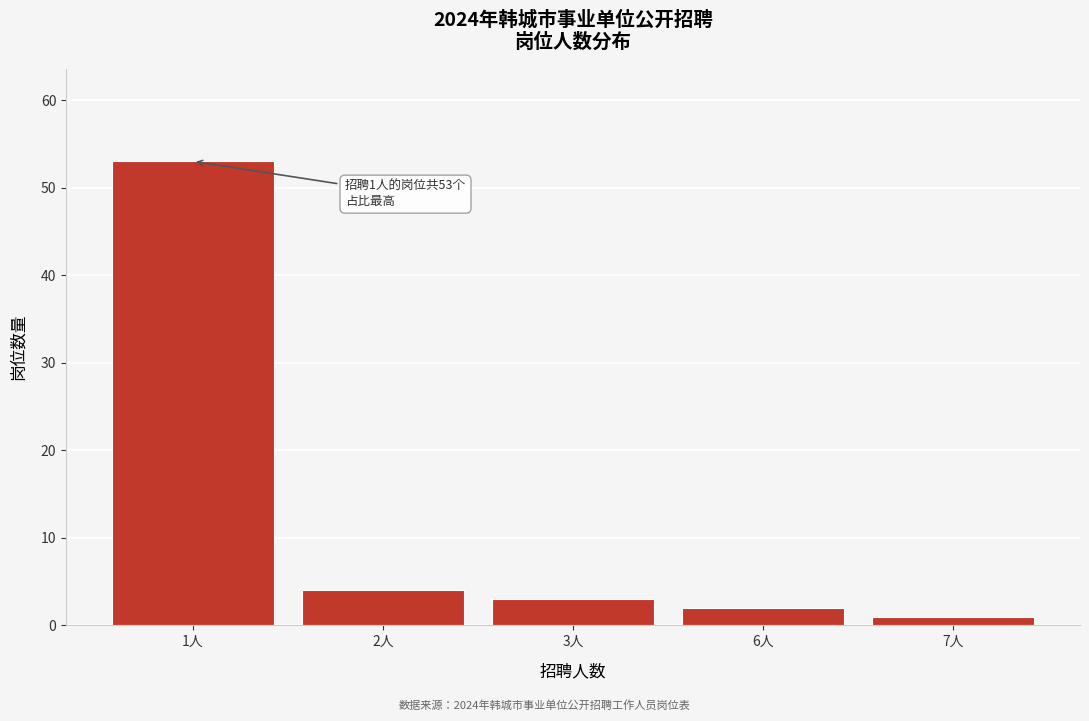

Reading right to left, transcribe all the data shown in this chart.

7人=1	6人=2	3人=3	2人=4	1人=53